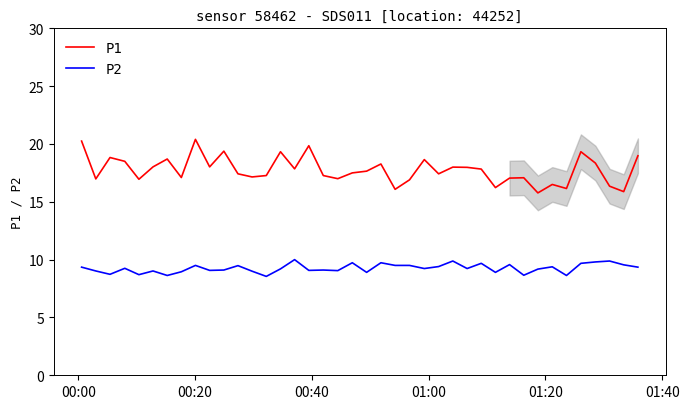

What is the minimum value for P1?

15.8